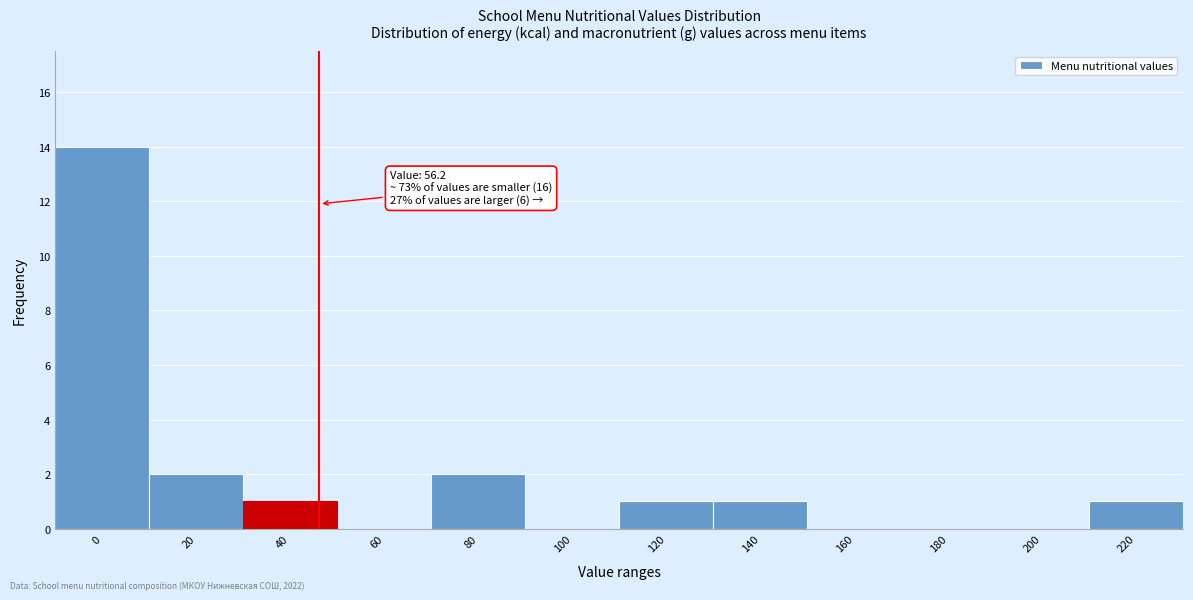

Reading right to left, what are all the values shown in this chart?

220=1	200=0	180=0	160=0	140=1	120=1	100=0	80=2	60=0	40=1	20=2	0=14